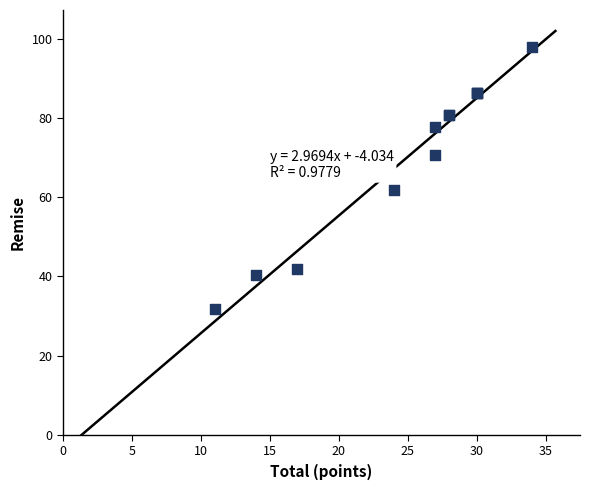

What Y value in the scatter plot is closest to 64?

61.9